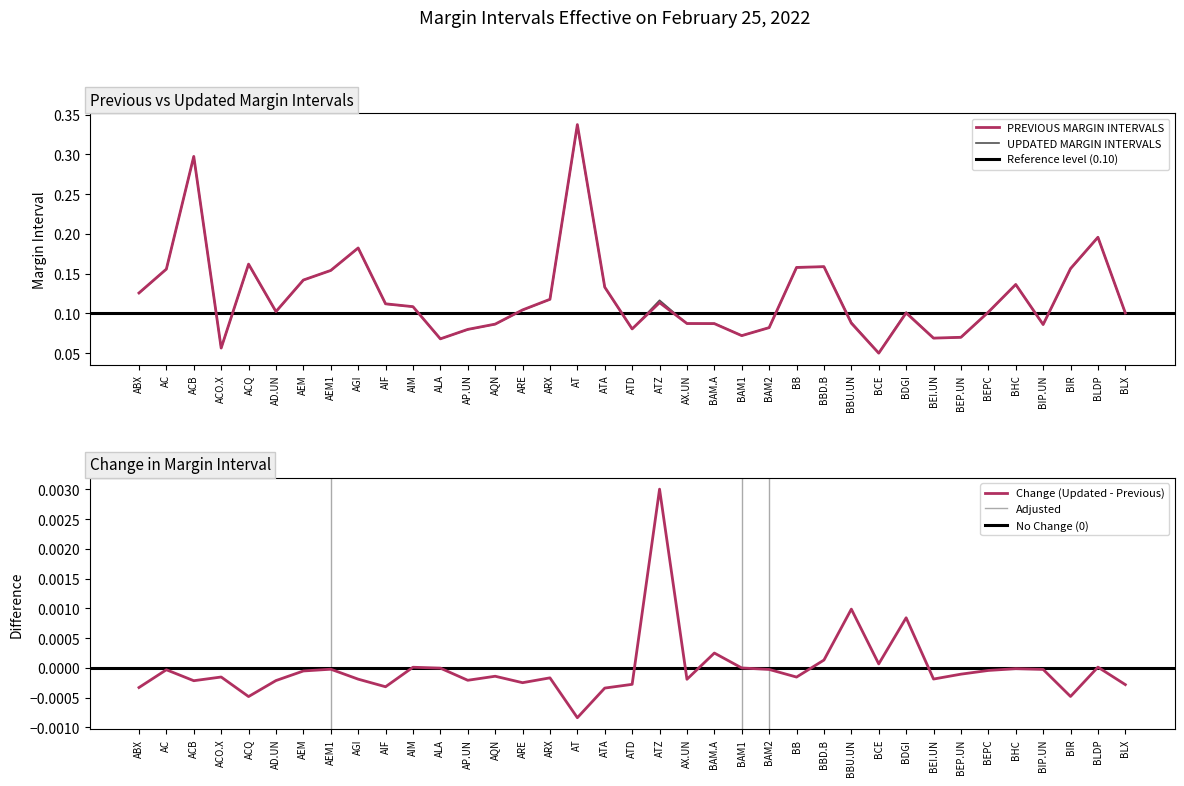

Rank the categories by UPDATED MARGIN INTERVALS value from highest to lowest.

AT, ACB, BLDP, AGI, ACQ, BBD.B, BB, BIR, AC, AEM1, AEM, BHC, ATA, ABX, ARX, ATZ, AIF, AIM, ARE, AD.UN, BEPC, BDGI, BLX, BBU.UN, BAM.A, AX.UN, AQN, BIP.UN, BAM2, ATD, AP.UN, BAM1, BEP.UN, BEI.UN, ALA, ACO.X, BCE